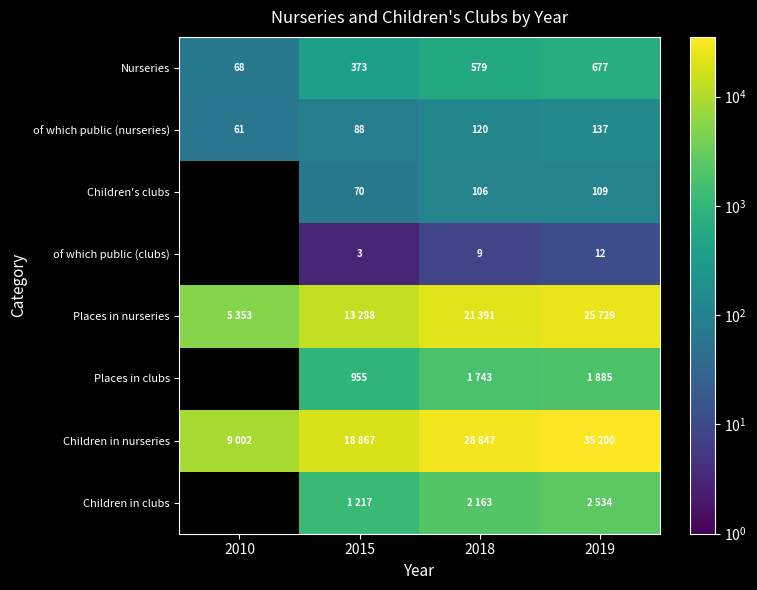

The value of of which public (clubs) at 2018 is 9. True or false?

True